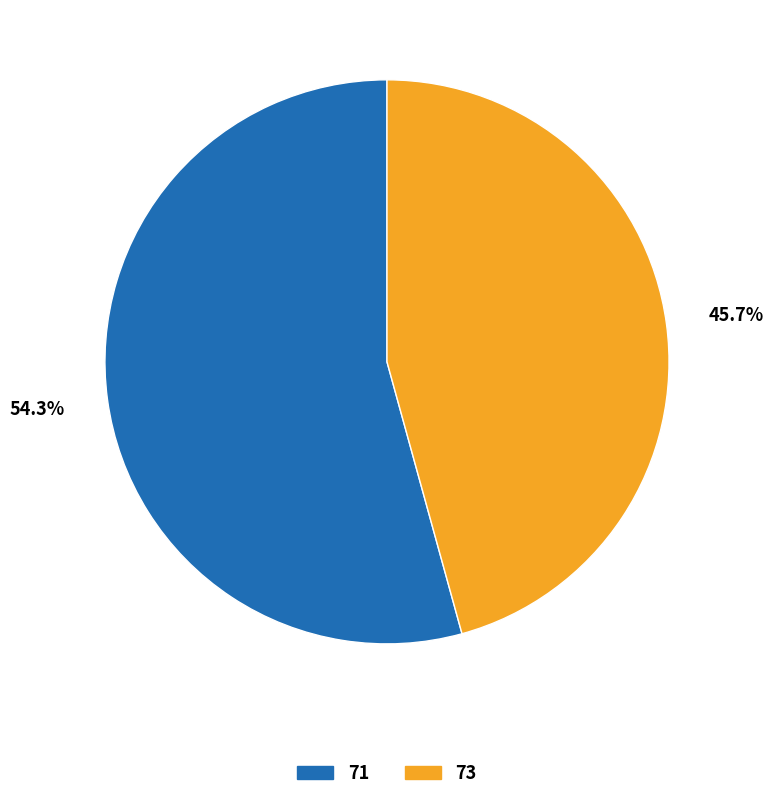

Count the number of slices in the pie.

2